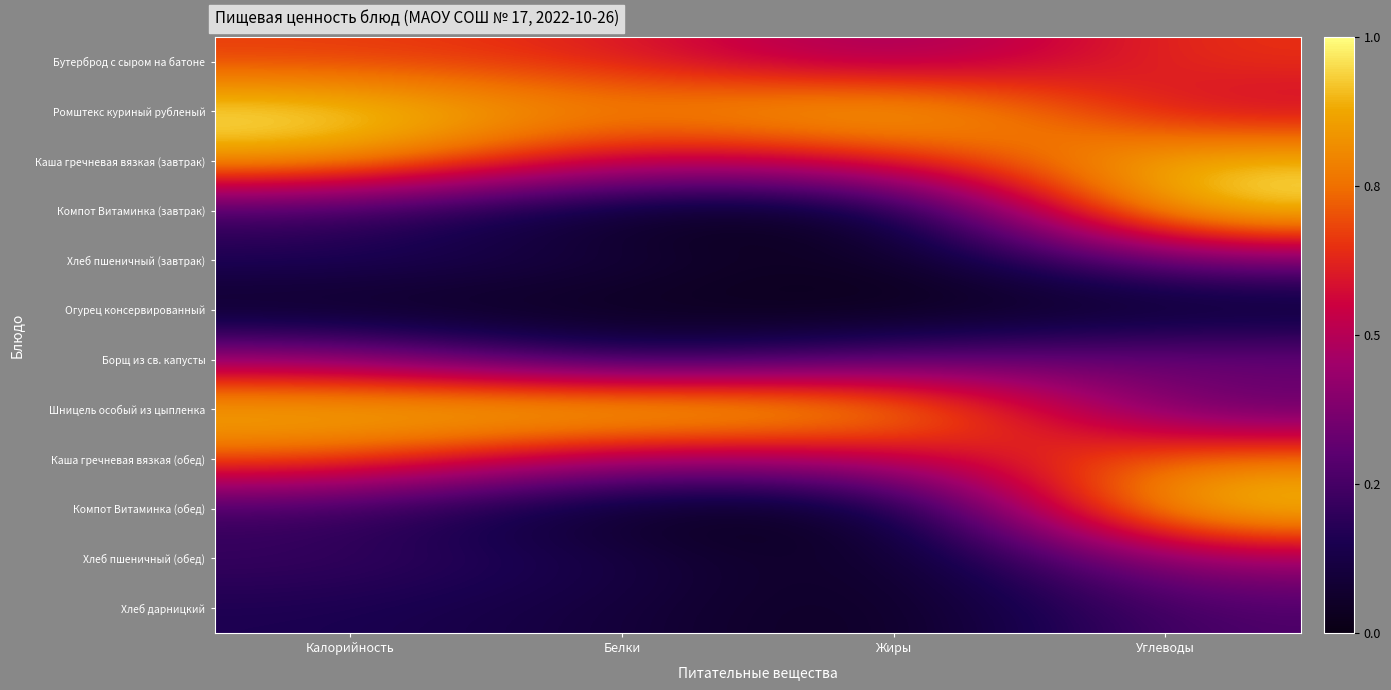

Between Белки and Калорийность, which is larger?

Калорийность